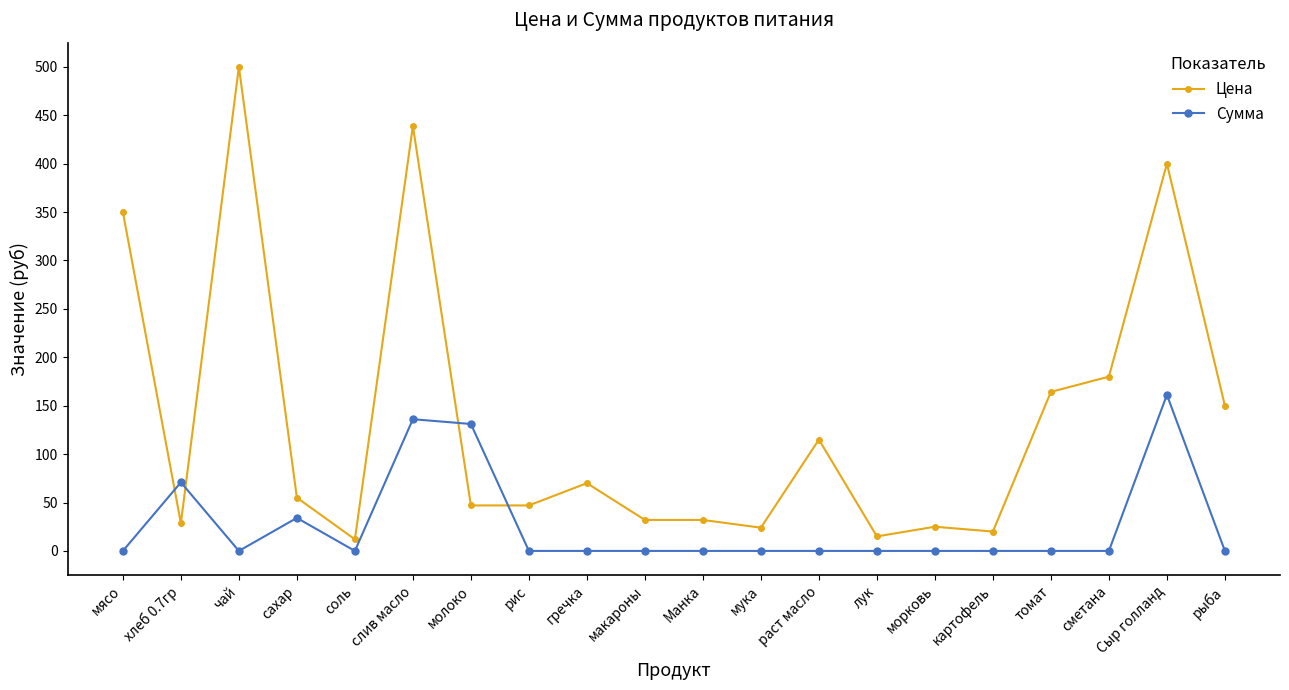

Which series has the widest spread of values?

Цена